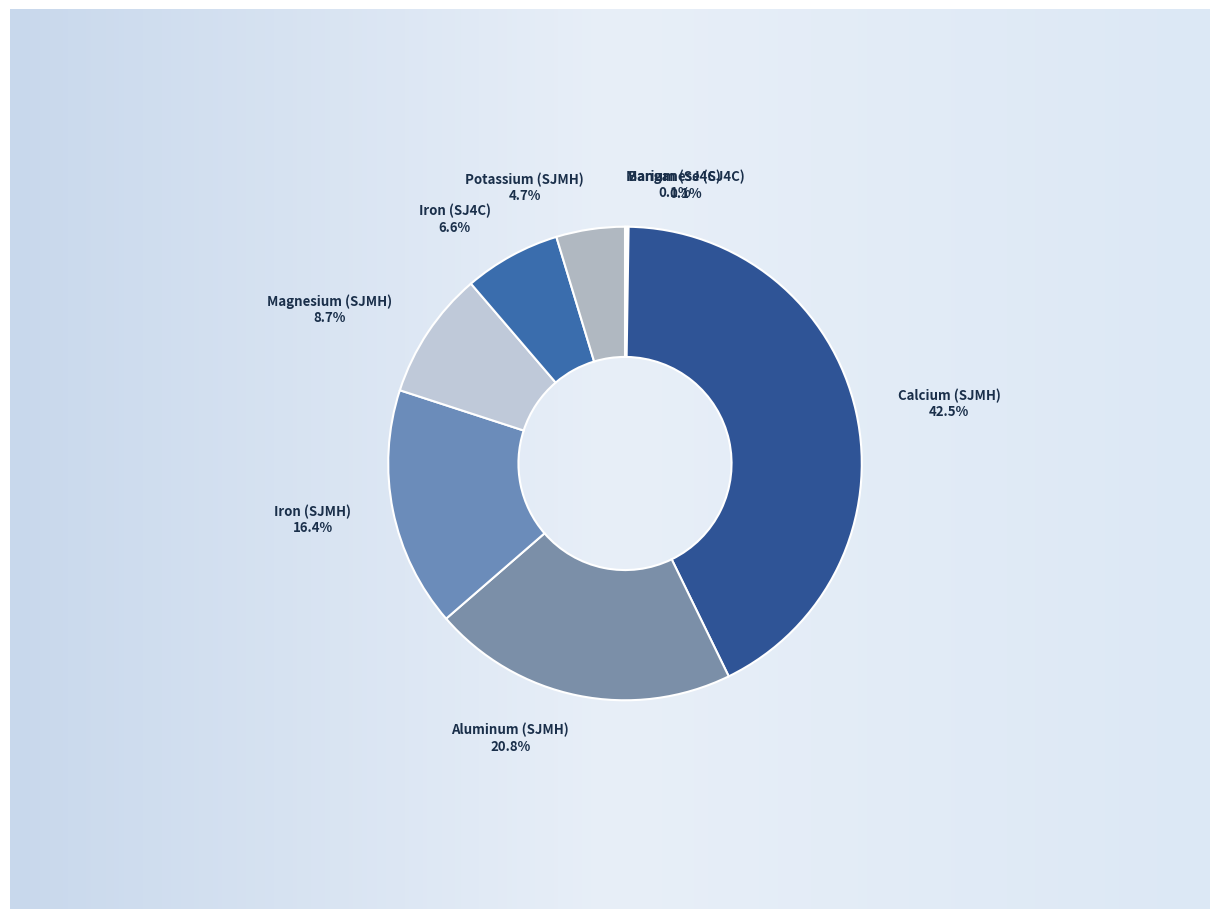

How many slices are in this pie chart?

8